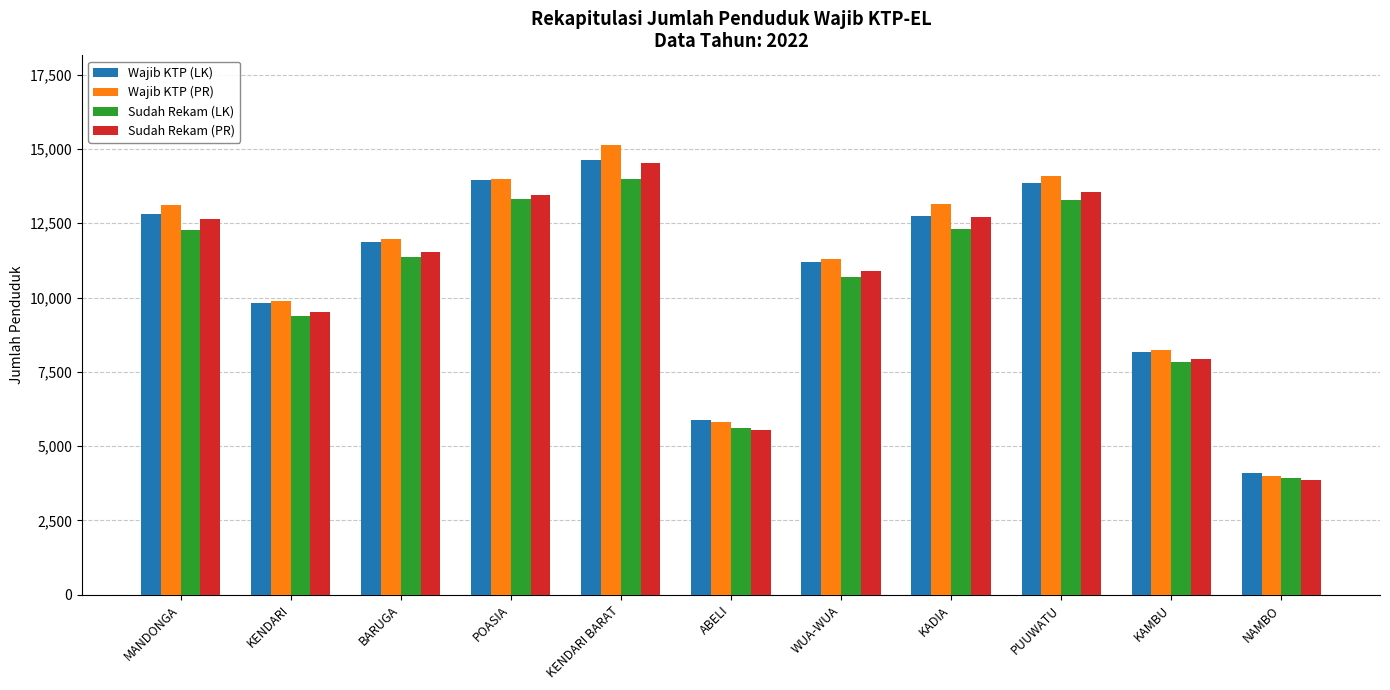

What is the value of the Wajib KTP (LK) bar at the 4th from the left?

13955